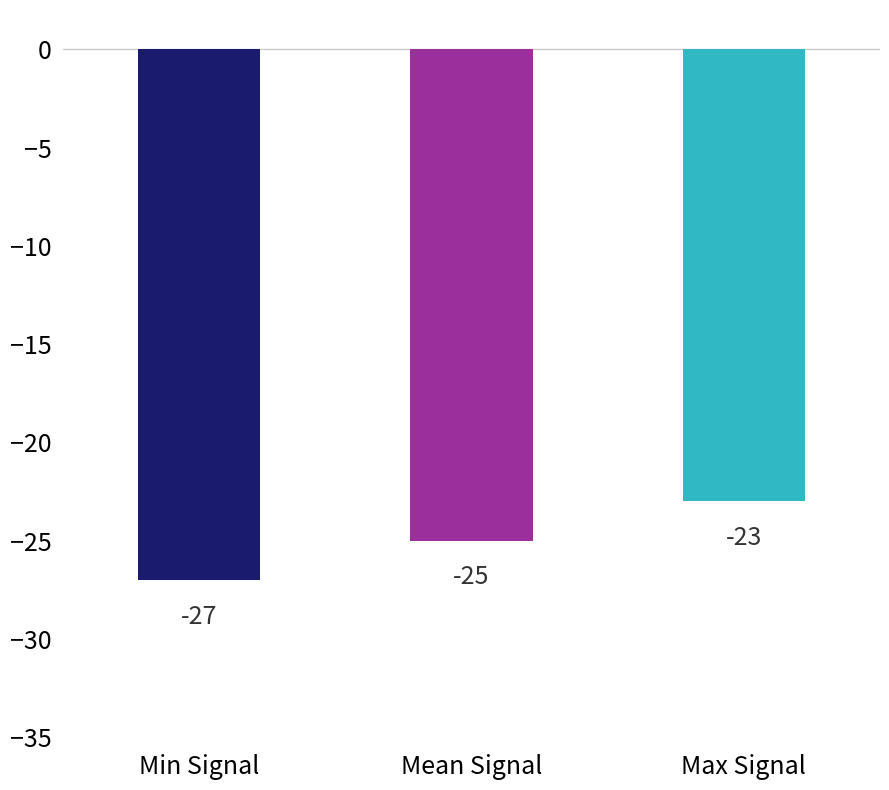

List the labels in order of value, smallest first.

Min Signal, Mean Signal, Max Signal